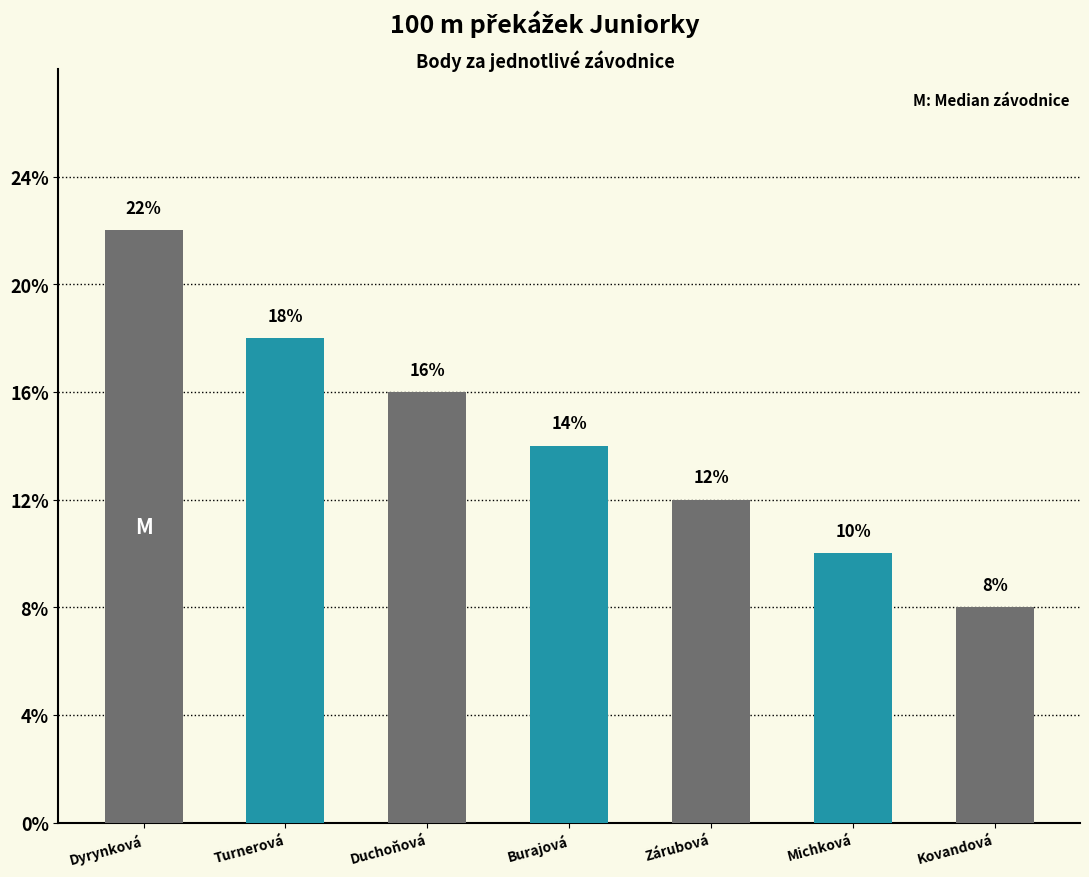

What is the label of the 5th bar from the left?

Zárubová